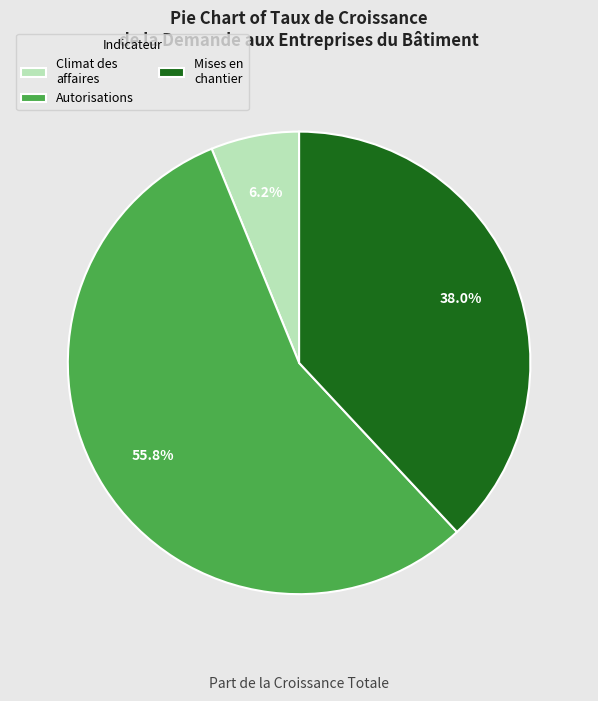

Rank the categories by value from lowest to highest.

Climat des affaires, Mises en chantier, Autorisations